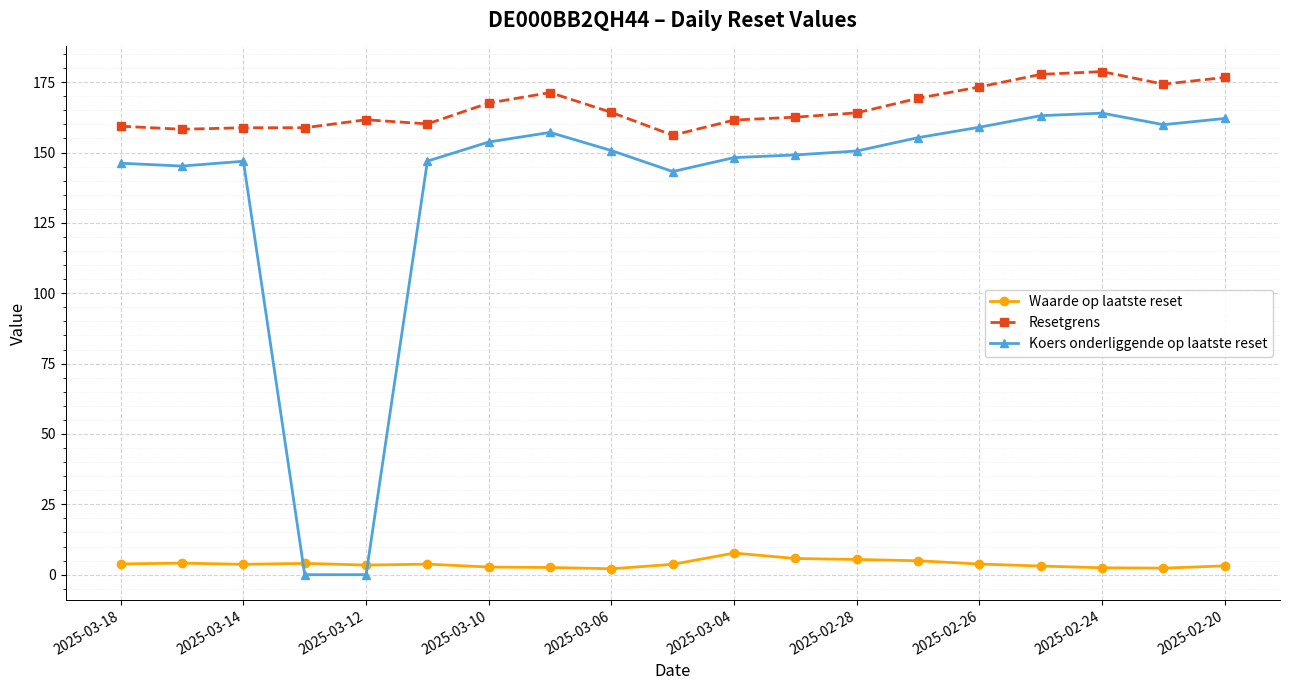

Does the chart display data point markers on the line(s)?

Yes